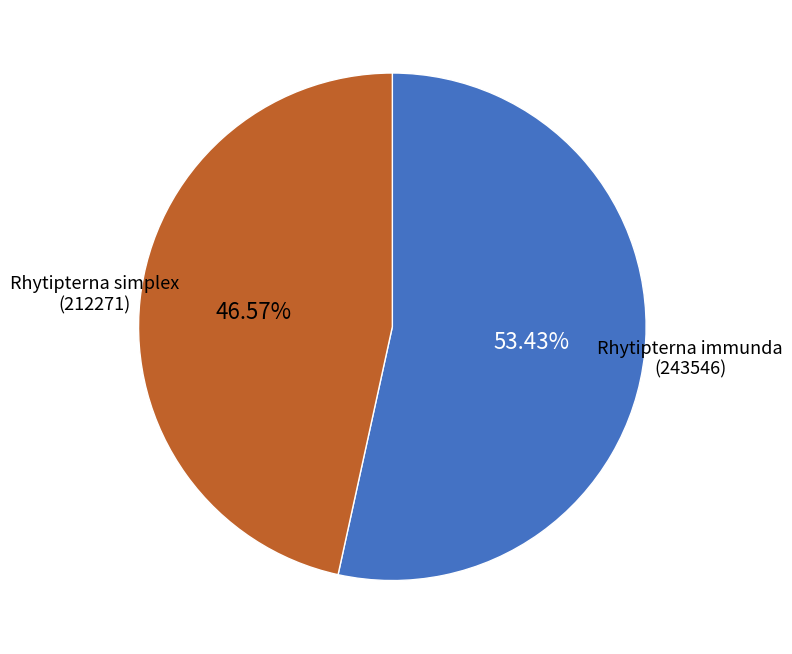

Does any single category account for the majority?

Yes